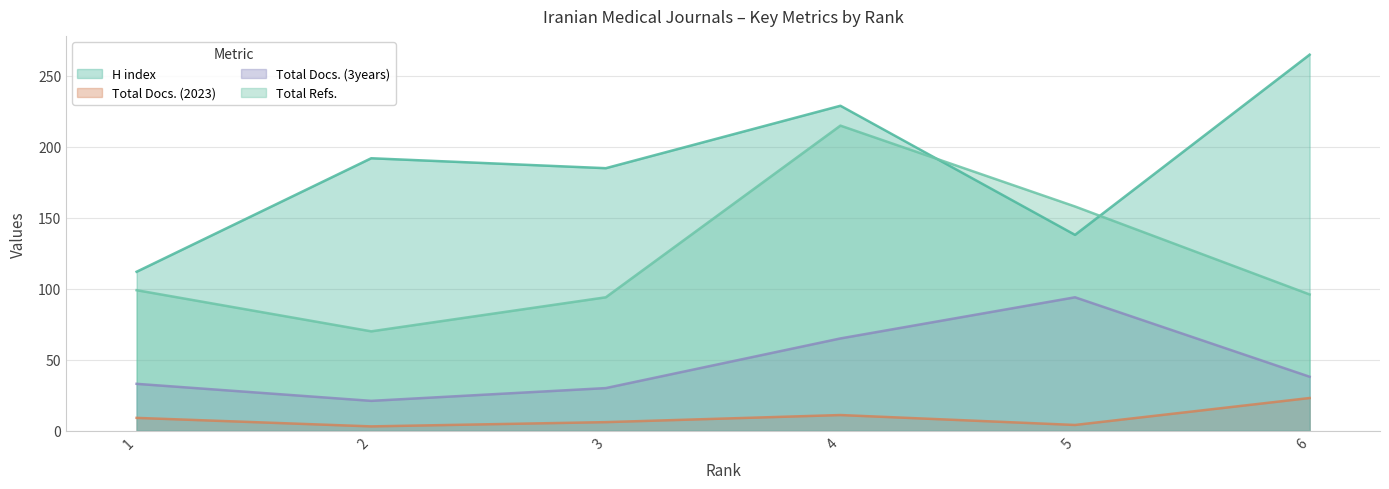

Where is the first local minimum for H index?

3